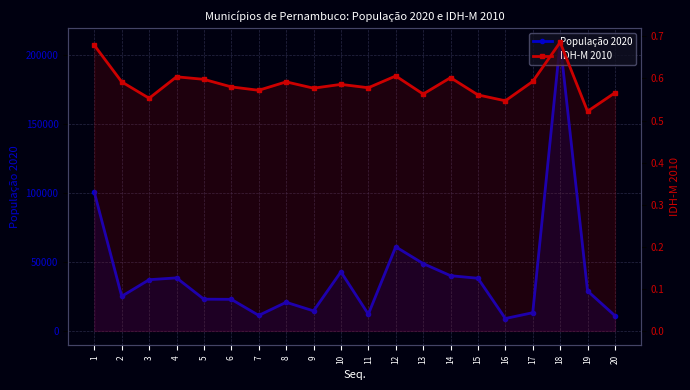

Which series has the largest total across all categories?

População 2020